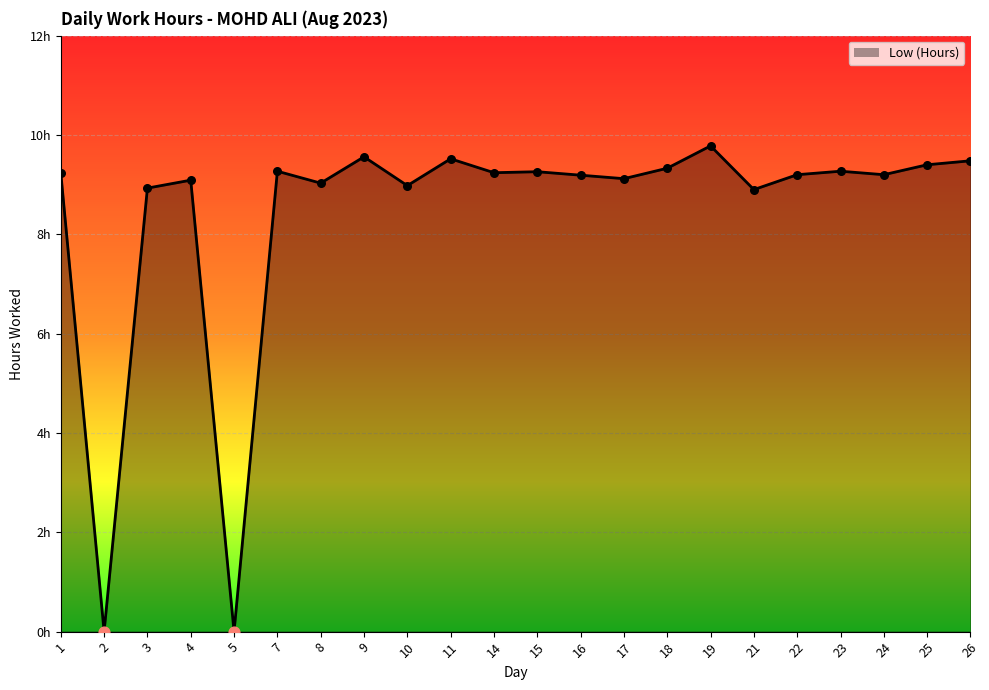

Approximately how many times larger is the value at 18 compared to 8?

1.0